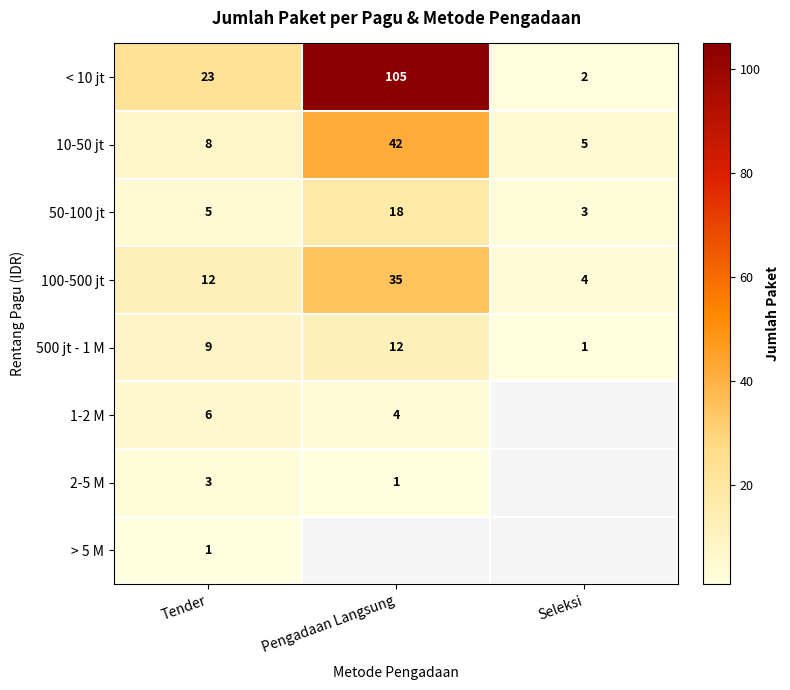

The 500 jt - 1 M series shows 1 at Seleksi. True or false?

True